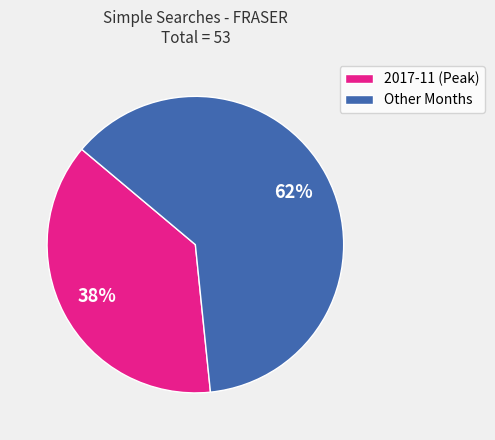

Count the number of slices in the pie.

2